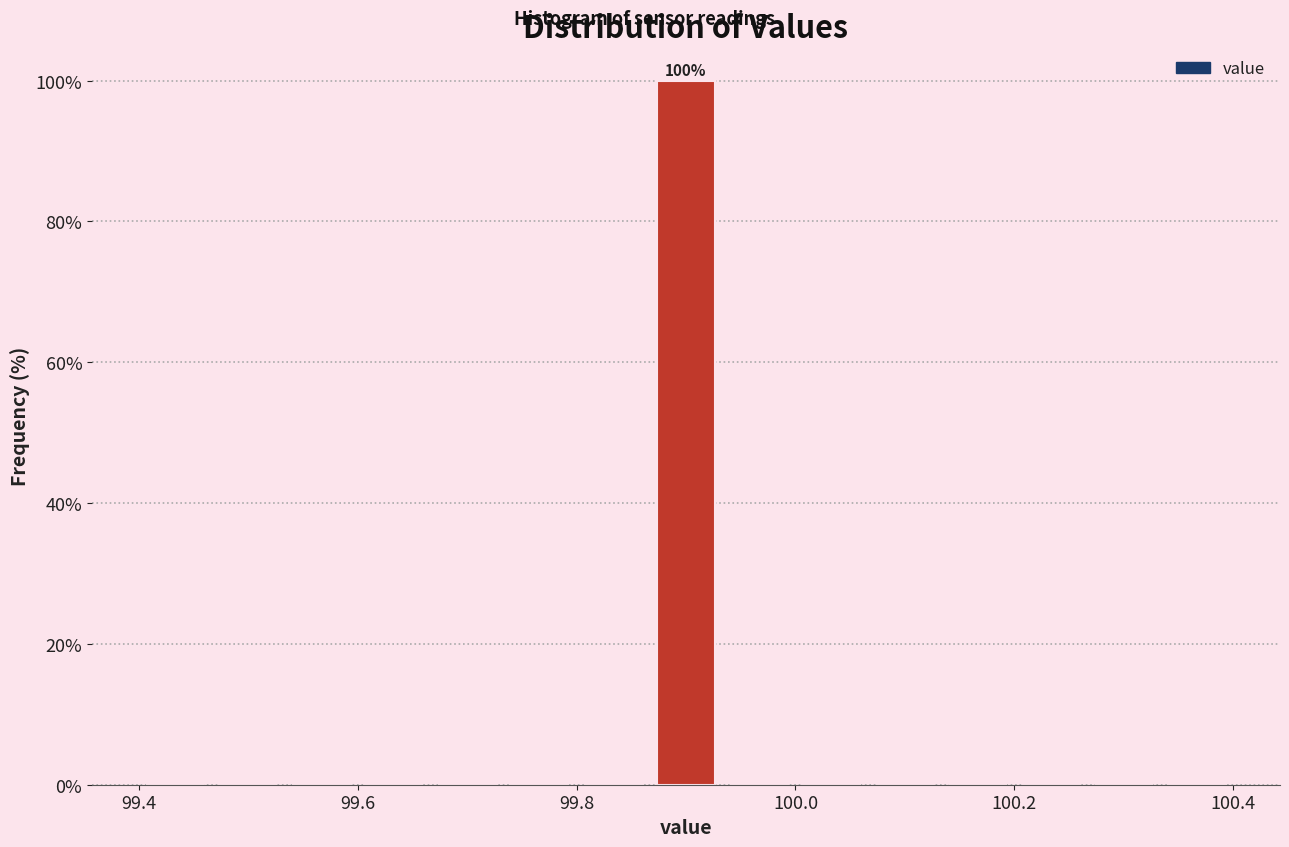

Read against the x-axis, roughly where is the centre of the tallest bar?

99.90